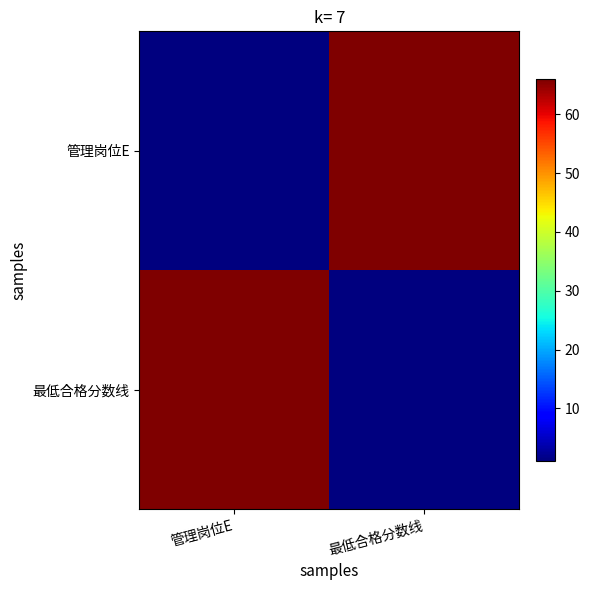

Reading left to right, transcribe all the data shown in this chart.

管理岗位E: 管理岗位E=1	最低合格分数线=66
最低合格分数线: 管理岗位E=66	最低合格分数线=1